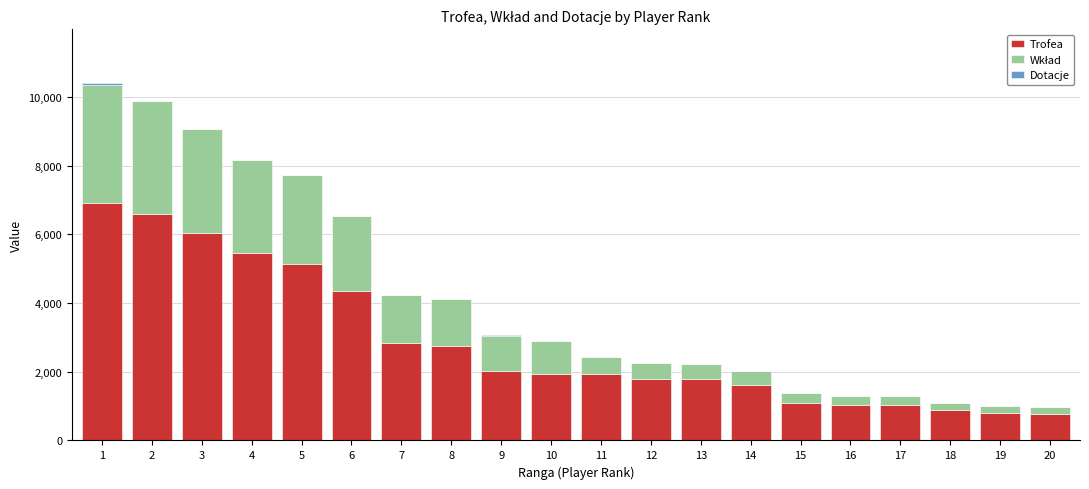

What is the highest value of the Trofea series?

6904